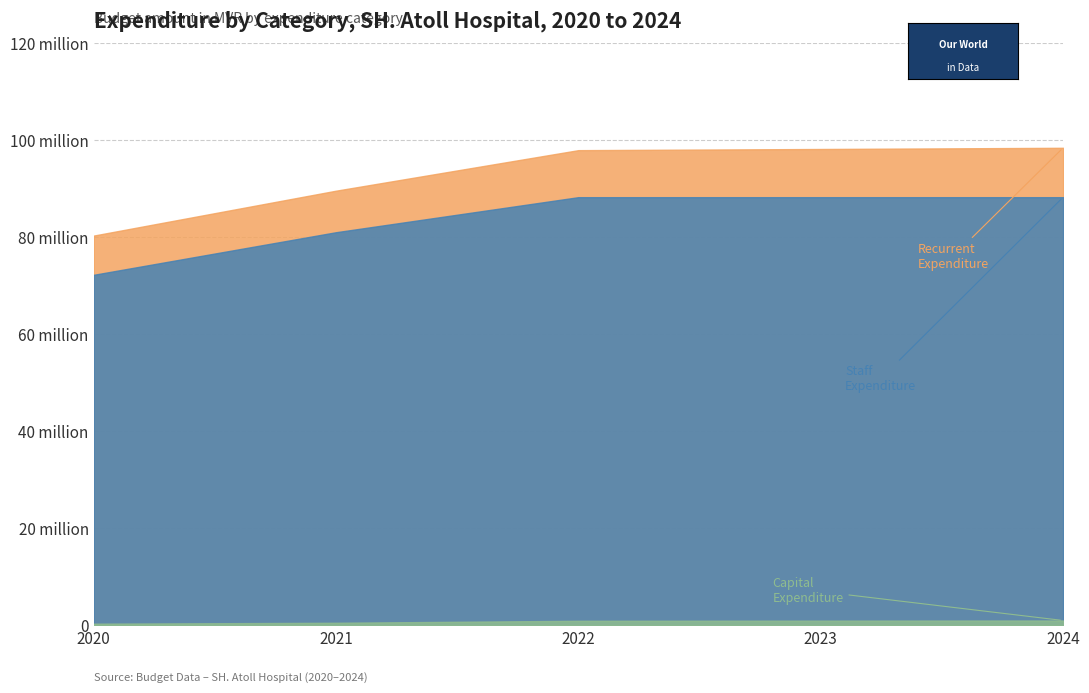

What value does the Capital Expenditure series have at 2022, to the nearest 10?

972750